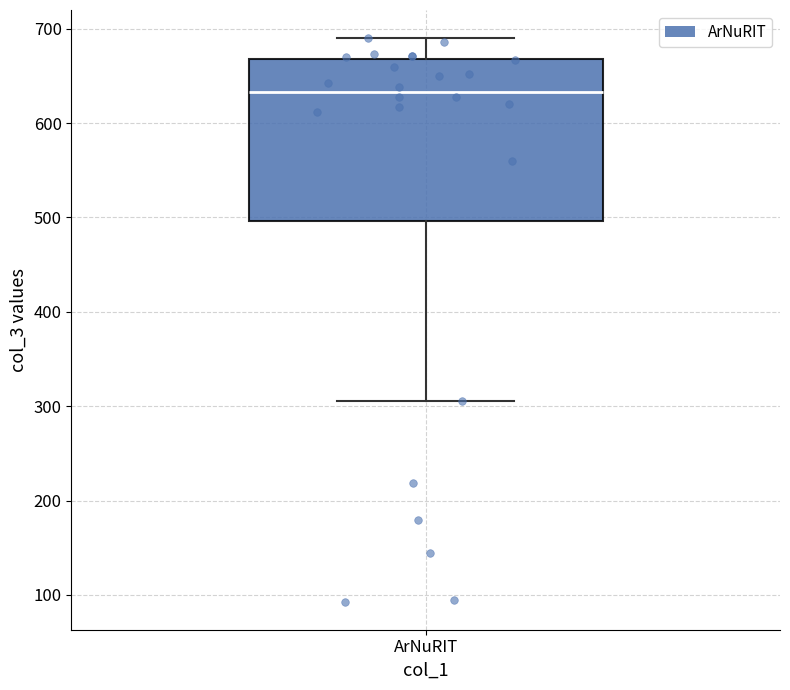

Transcribe this box plot: give where the median line is, the range the box spans, and where the two whiskers end, as read against the y-axis. The values are not printed on the chart, so give them approximately, as read against the axis.

median 630, box 500 to 670, whiskers 310 to 690